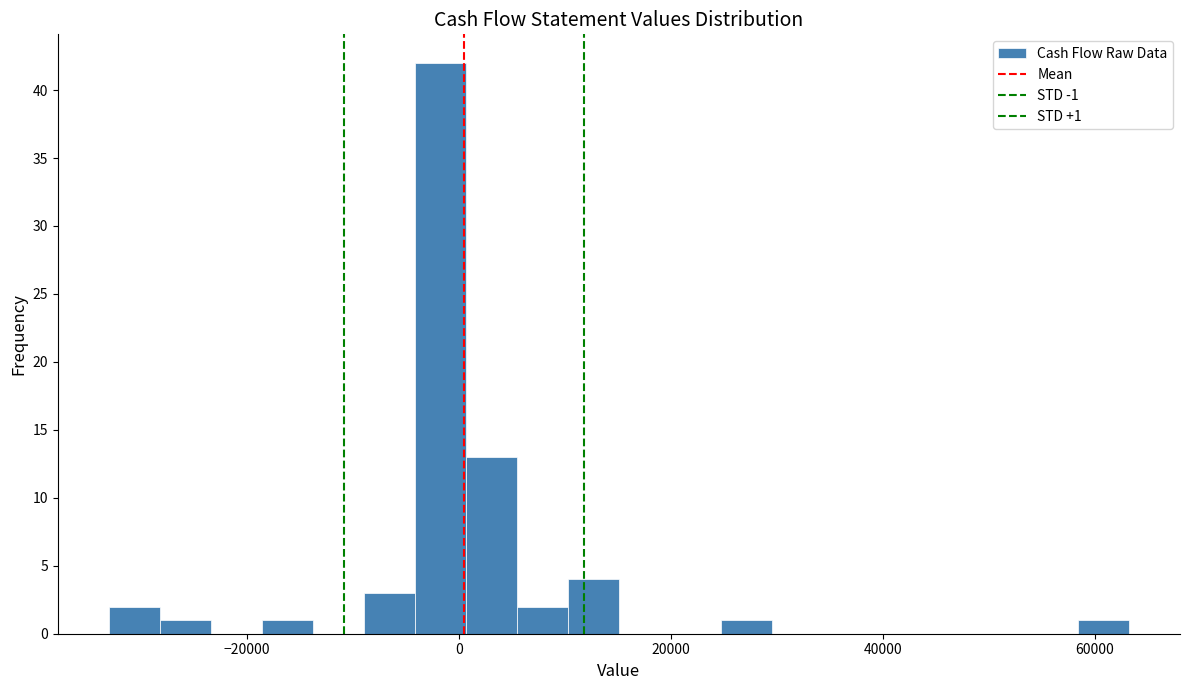

Around what value on the x-axis is the tallest bar? Give the approximate position of its centre, as read against the axis.

-2000